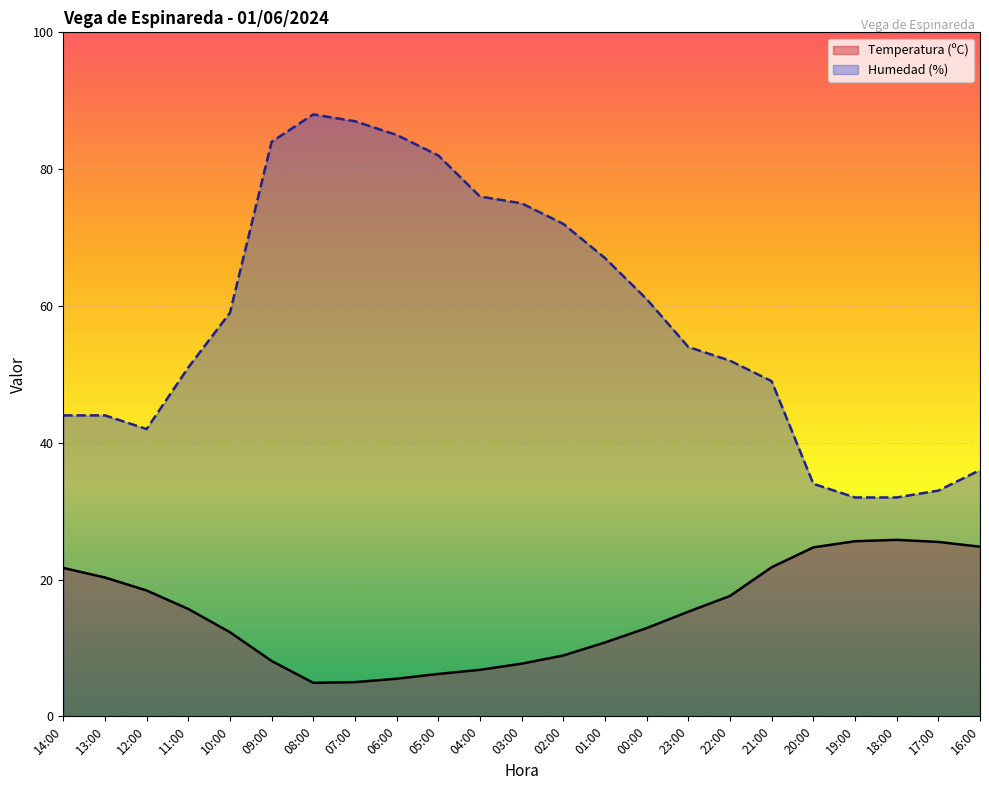

What is the value of the Temperatura (ºC) point at the 6th from the left?

8.1